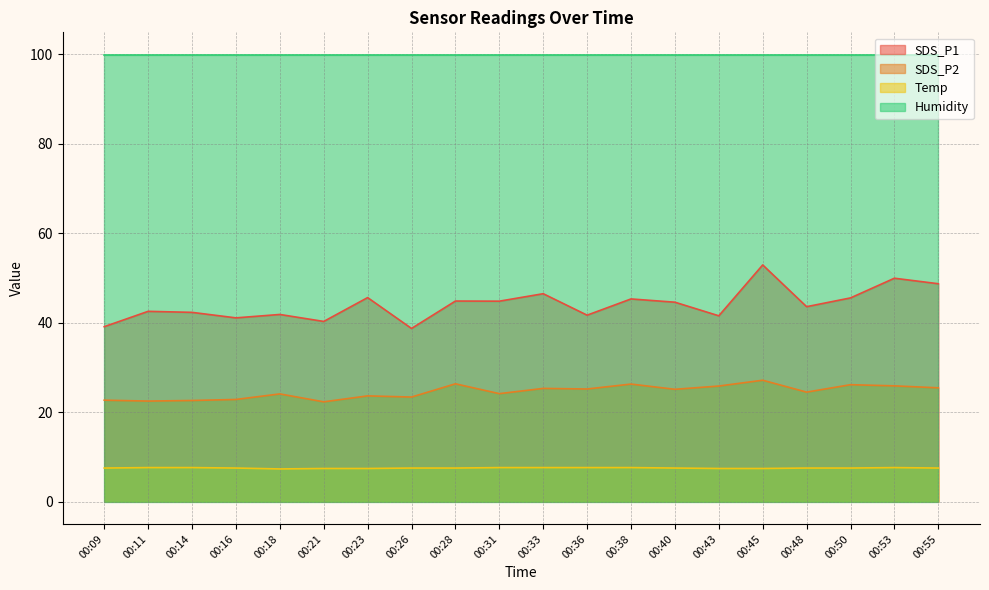

What is the total value across all series at 00:40?

177.1